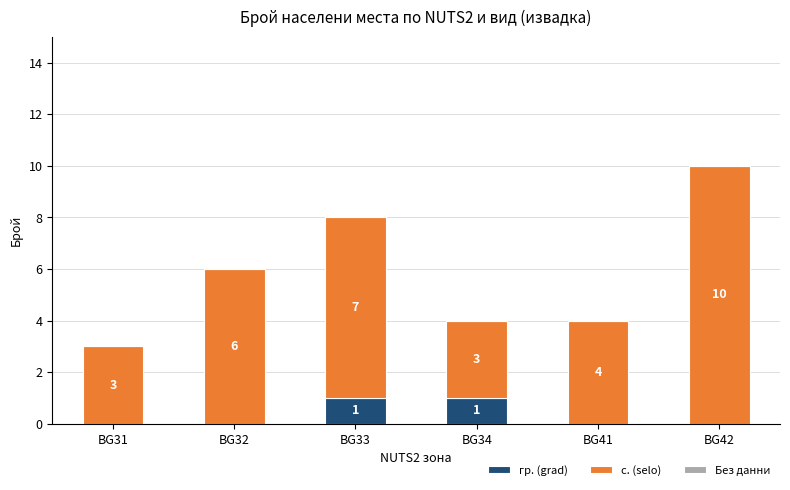

Count the number of categories in the chart.

6